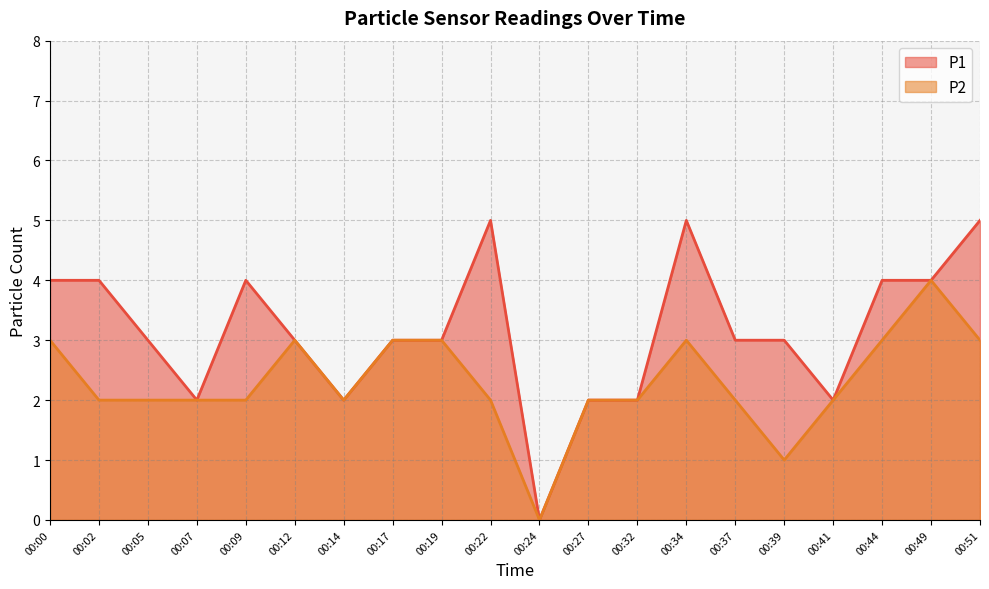

Between 00:14 and 00:05, which is larger?

00:05